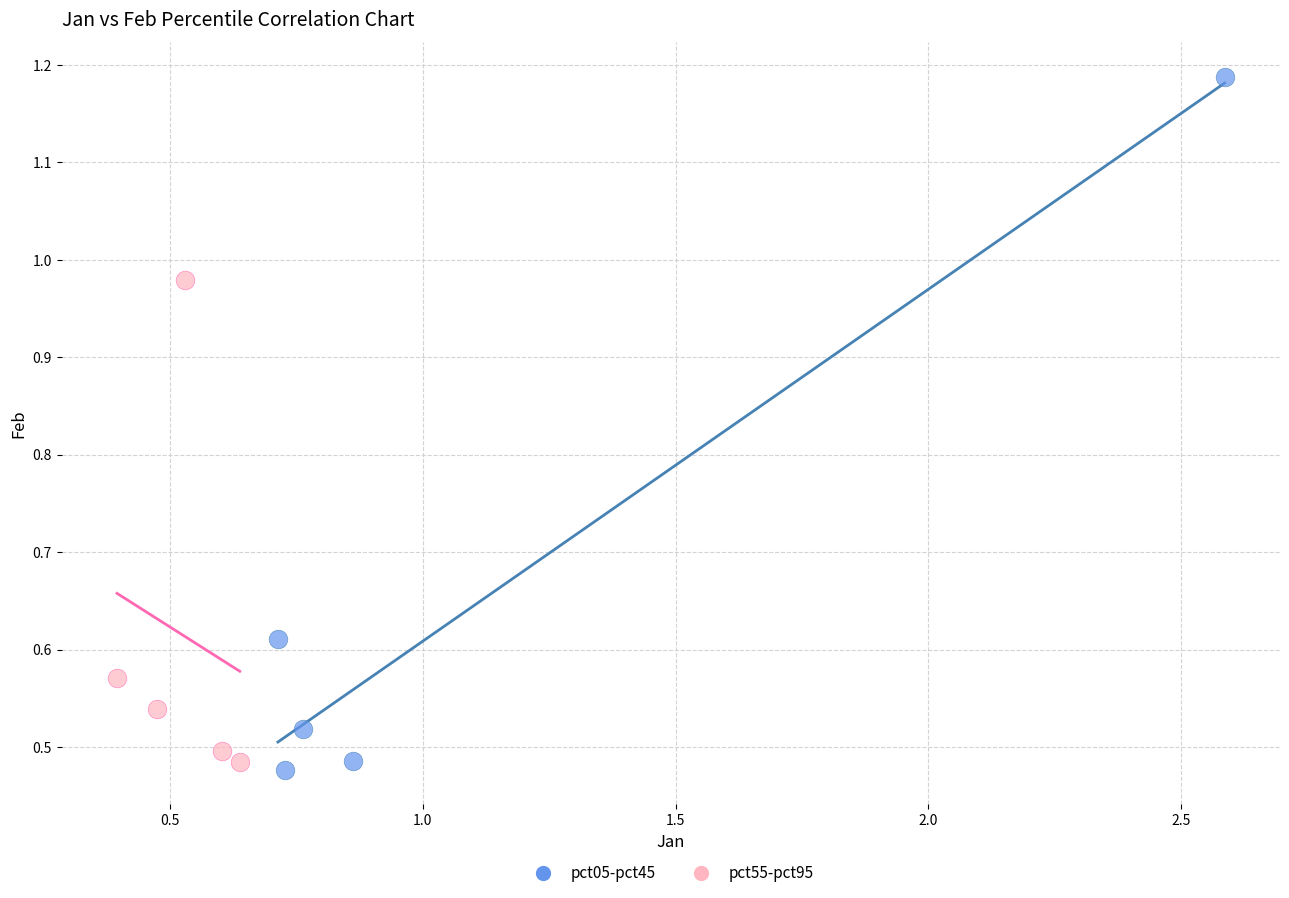

What are all the series names shown in the legend?

pct05-pct45, pct55-pct95